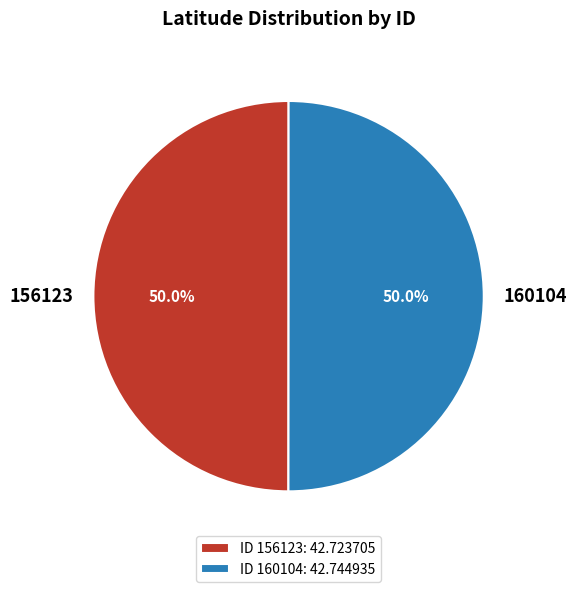

Do 160104 and 156123 together represent more than half of the pie?

Yes